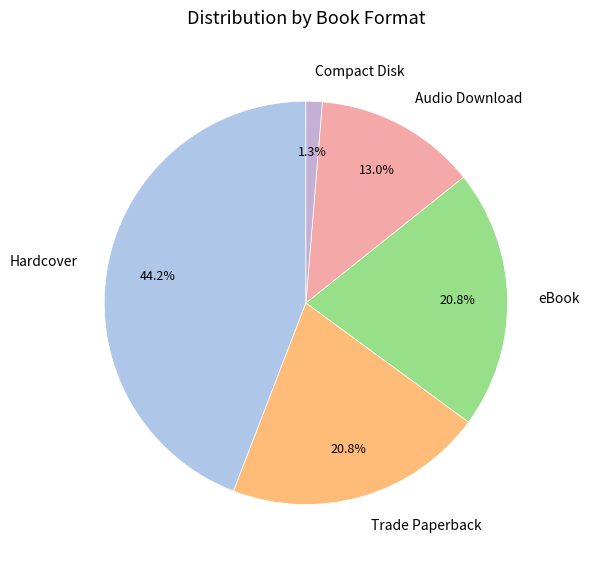

Is there a majority slice in this chart?

No